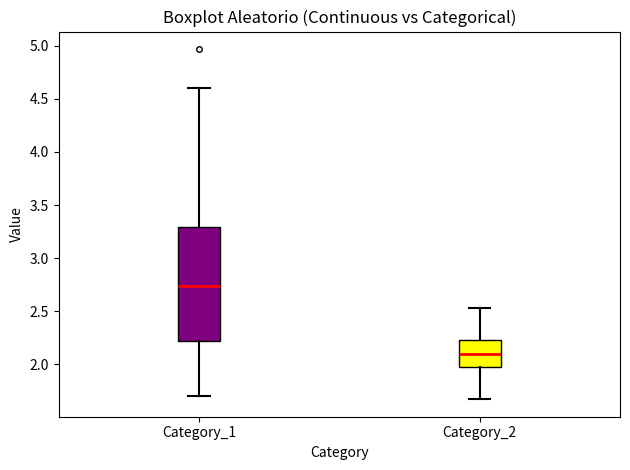

Comparing the boxes themselves (not the whiskers), which one is the tallest?

Category_1